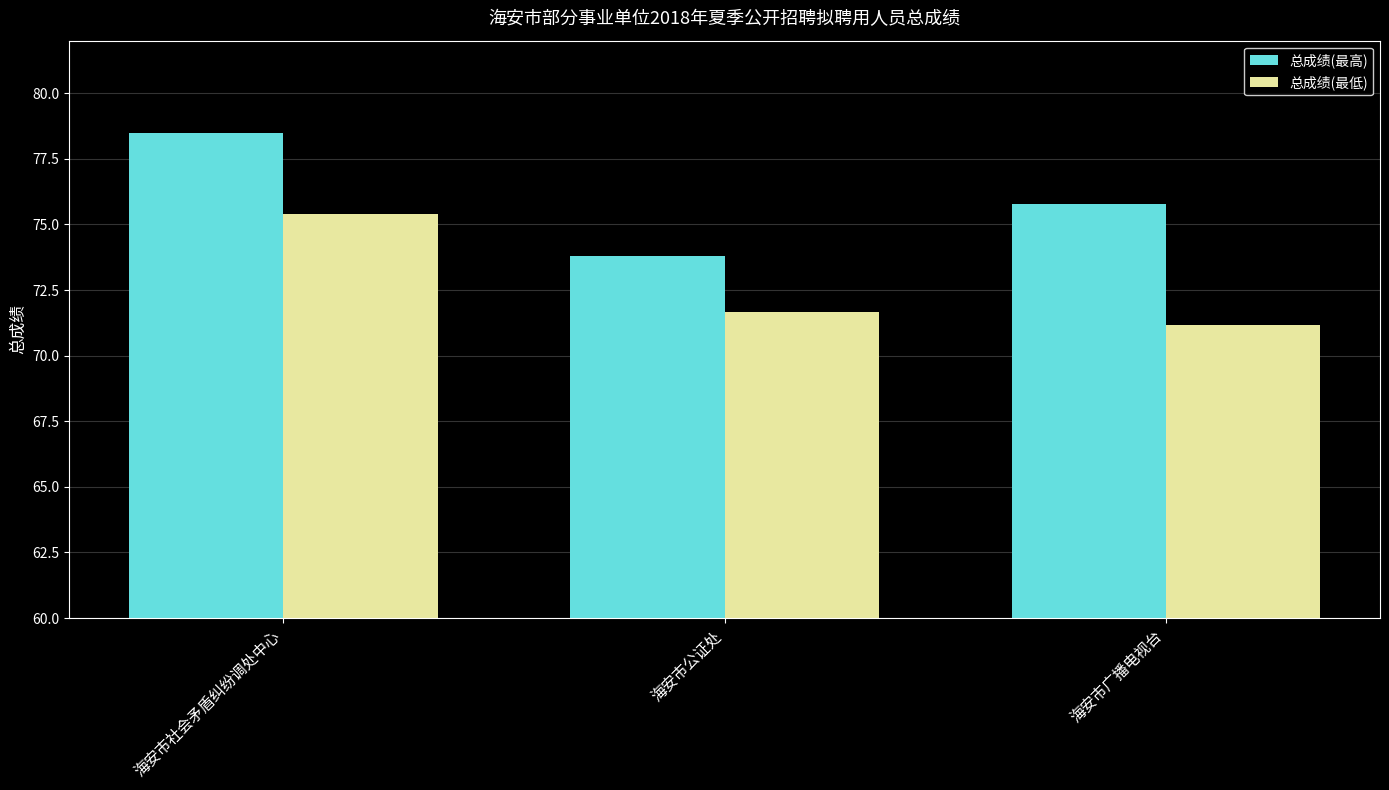

Rank the series at 海安市社会矛盾纠纷调处中心 from lowest to highest value.

总成绩(最低), 总成绩(最高)